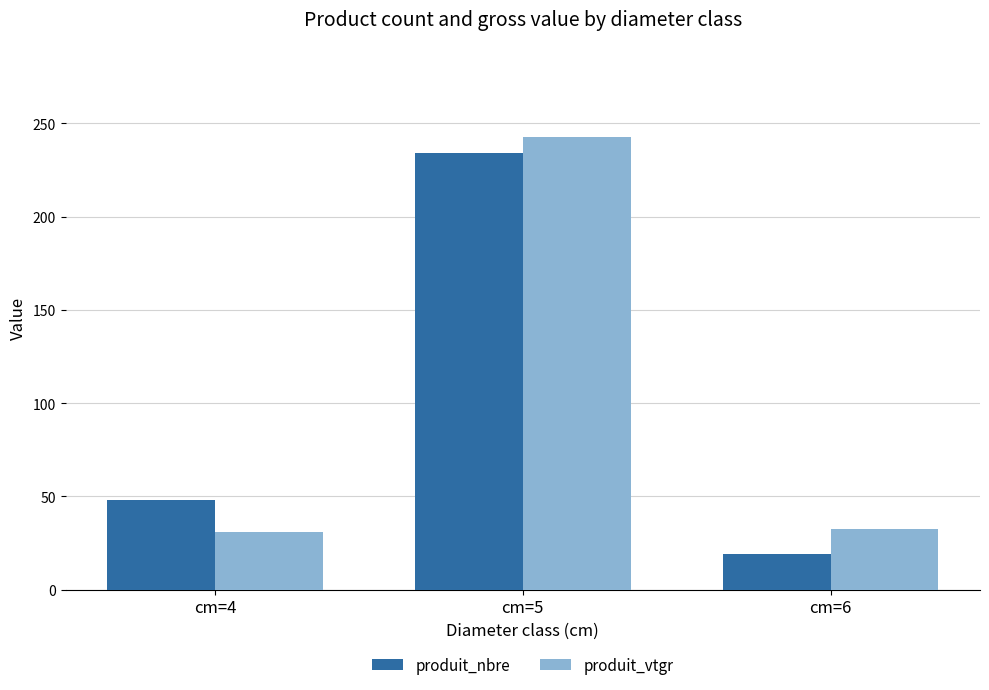

Is it true that produit_vtgr equals 242.9 at cm=5?

True